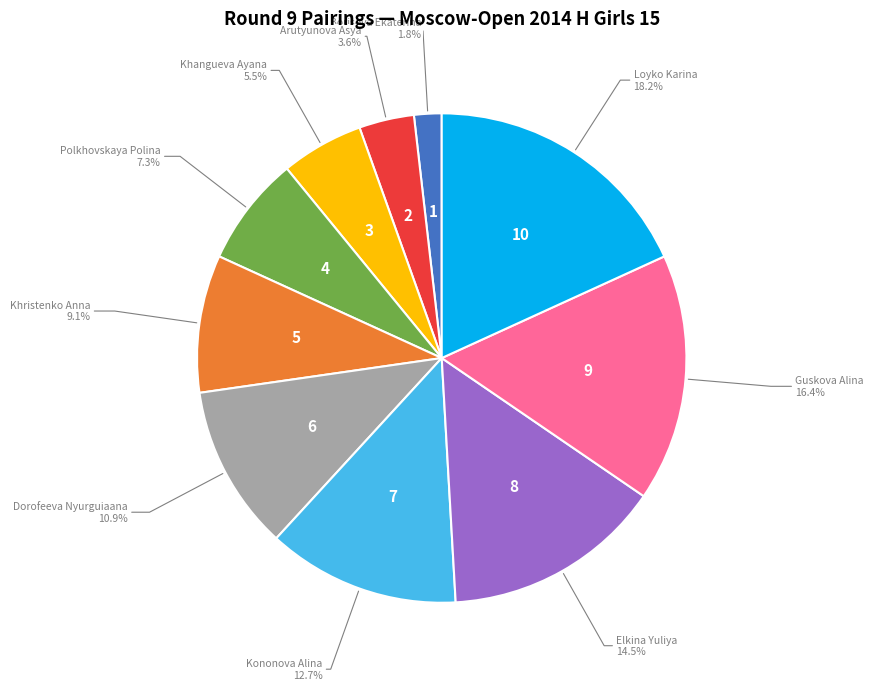

Is there a majority slice in this chart?

No